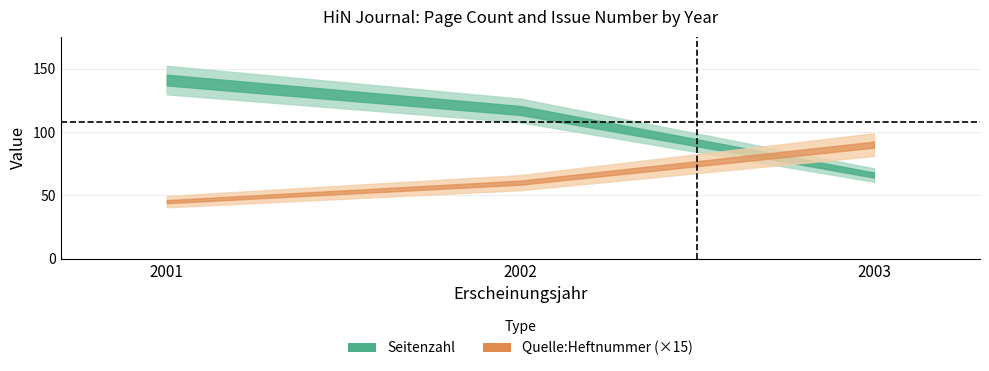

Which label corresponds to the largest value in the chart?

2001